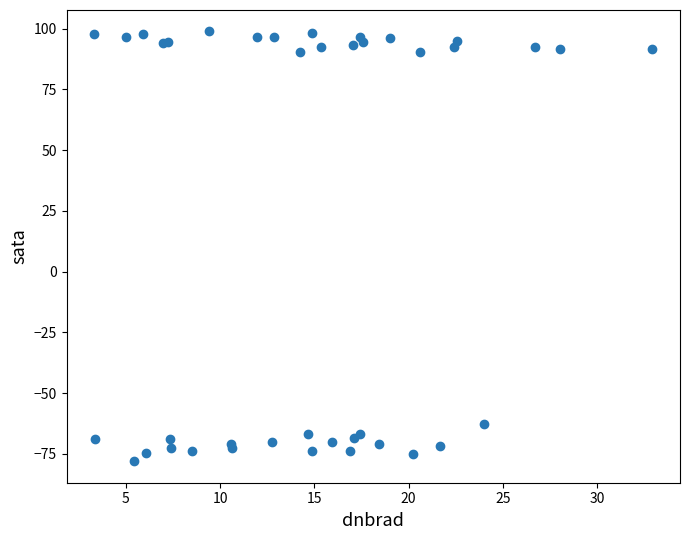

What Y value in the scatter plot is closest to 10?

-62.6